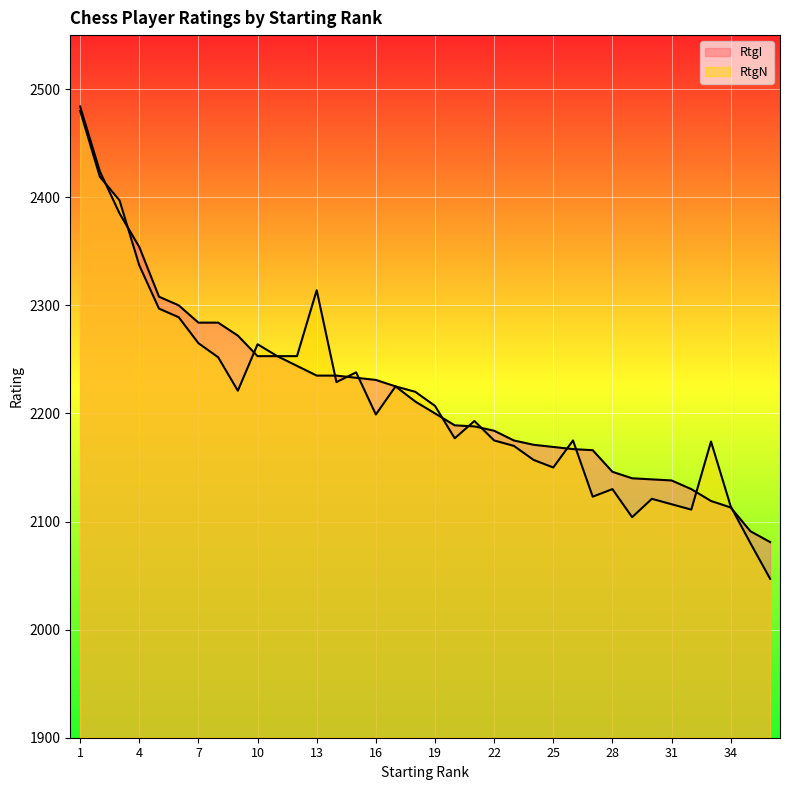

True or false: RtgI has more than 0 points higher than both neighbors.

False